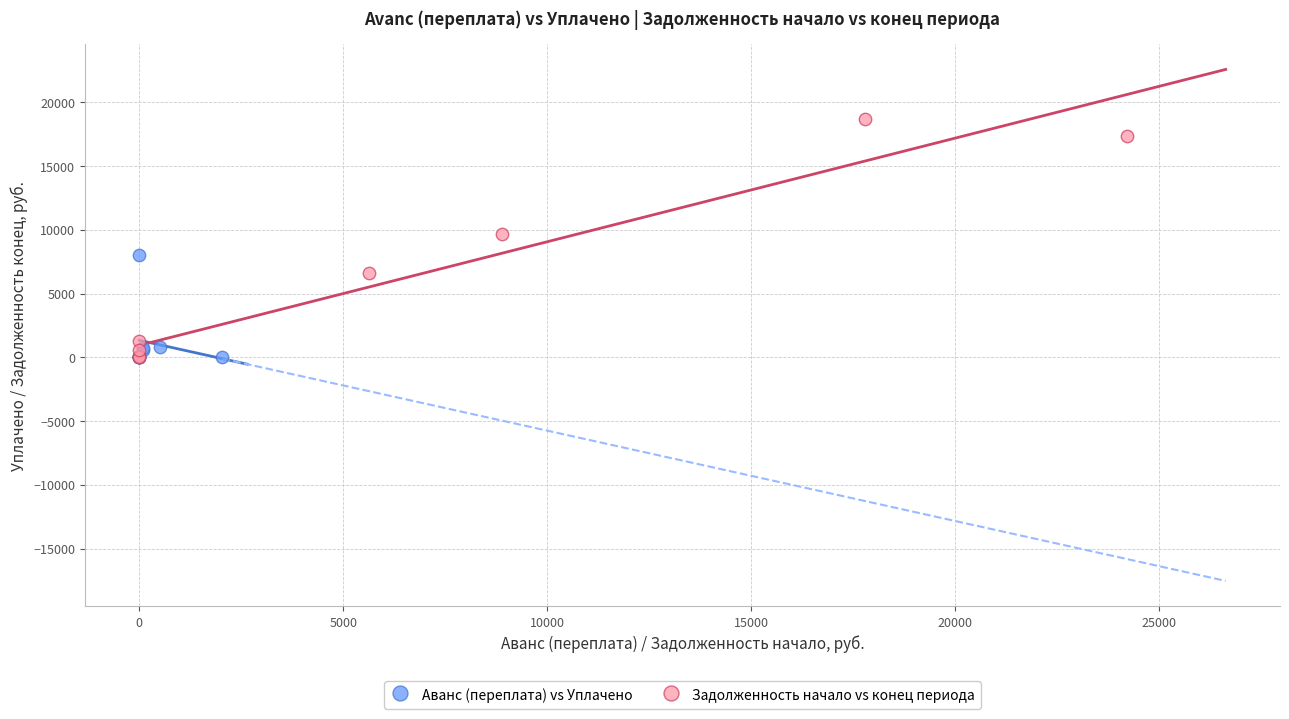

Which series has the largest Y range (max minus min)?

Задолженность начало vs конец периода